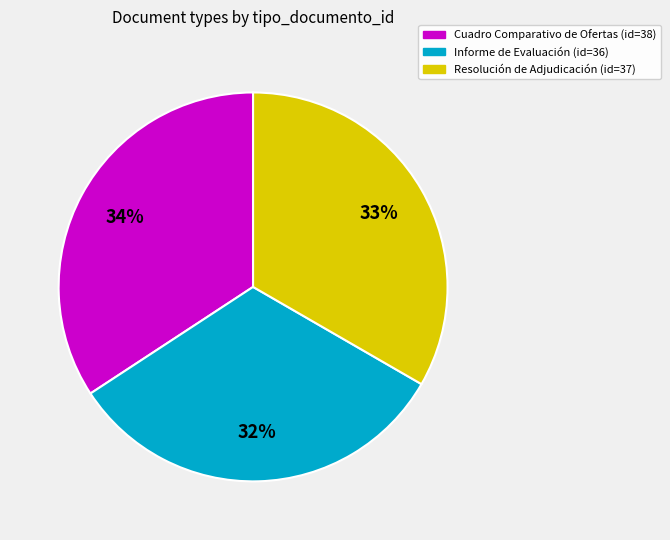

To the nearest percent, what is the difference between the largest and smallest slice percentages?

2%